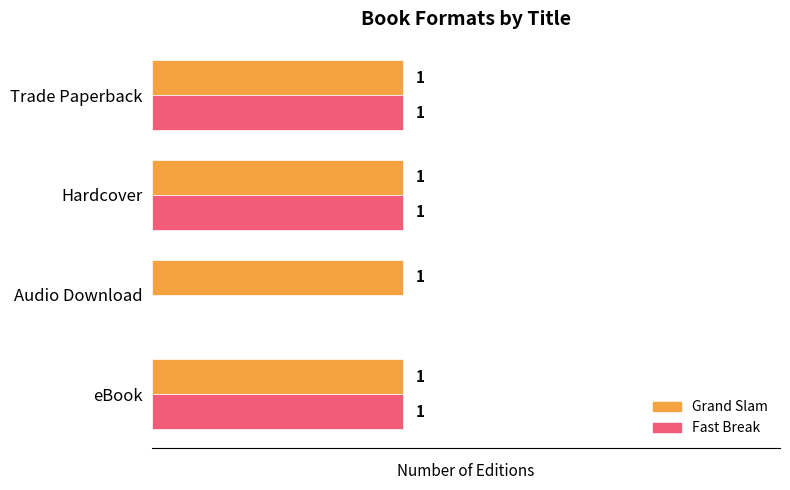

At which label is Fast Break closest to 0?

Audio Download